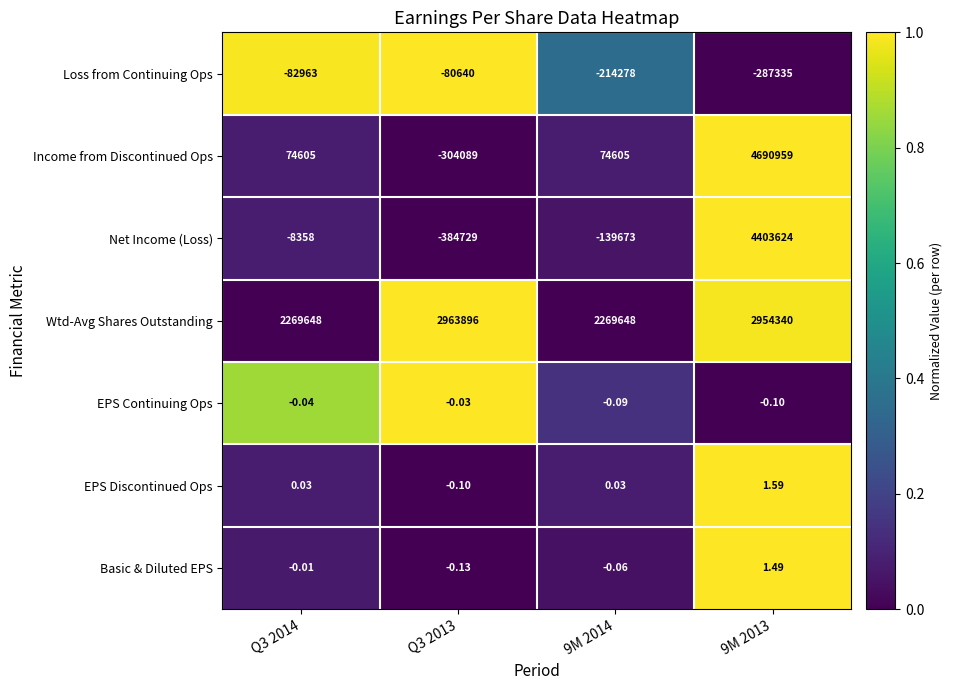

At how many categories does at least one series exceed 0?

4